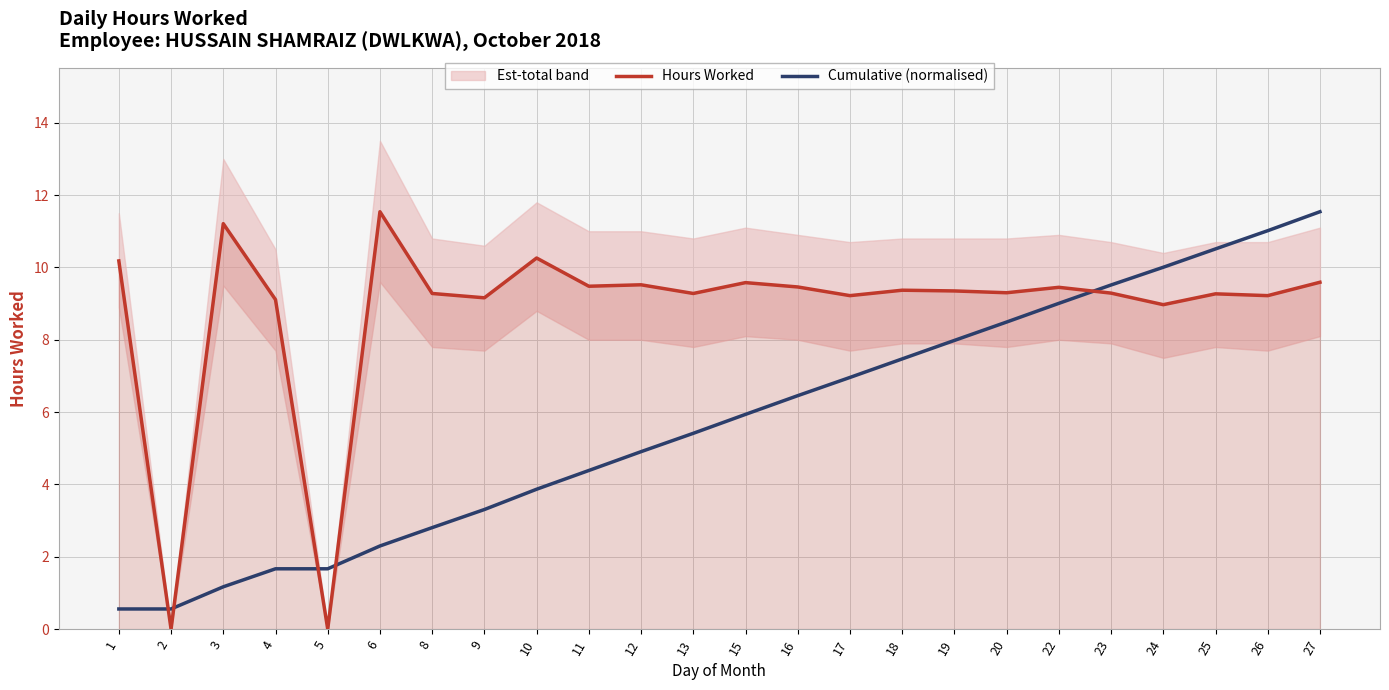

Between 10 and 16, which series saw the biggest shift?

Cumulative (normalised)